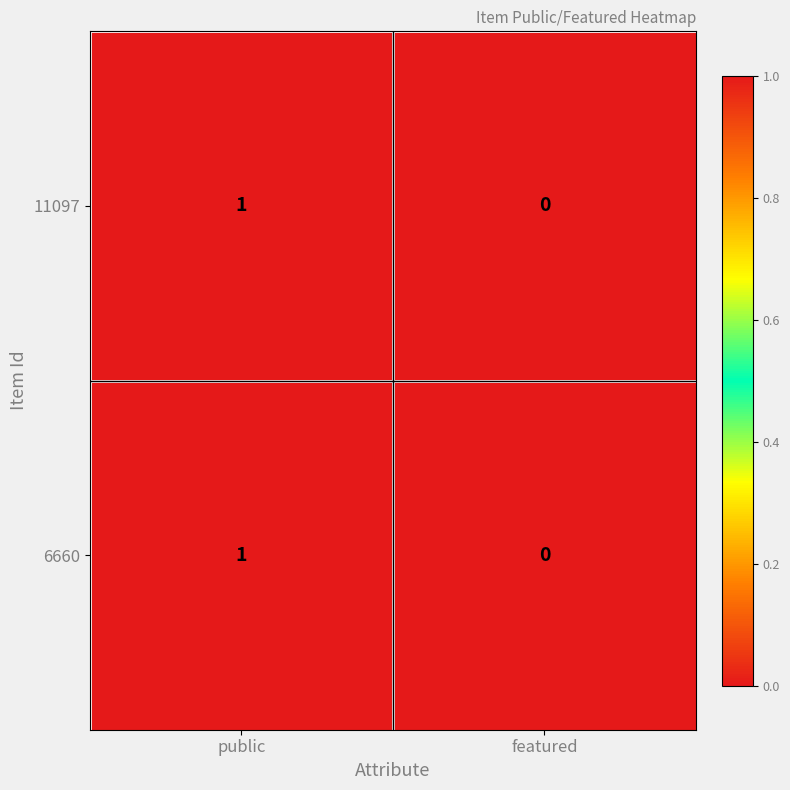

The value of 11097 at featured is 0. True or false?

True